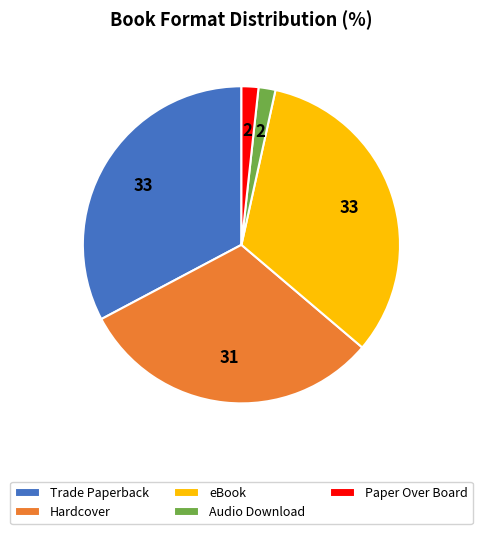

Between eBook and Audio Download, which is larger?

eBook